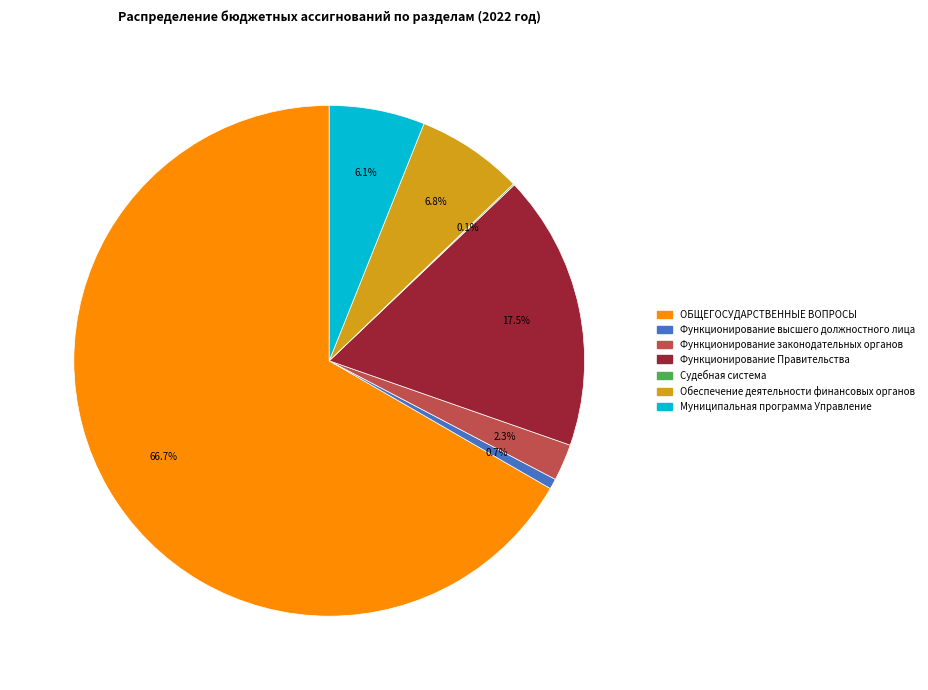

Combined, do Обеспечение деятельности финансовых органов and Функционирование Правительства account for over 50%?

No